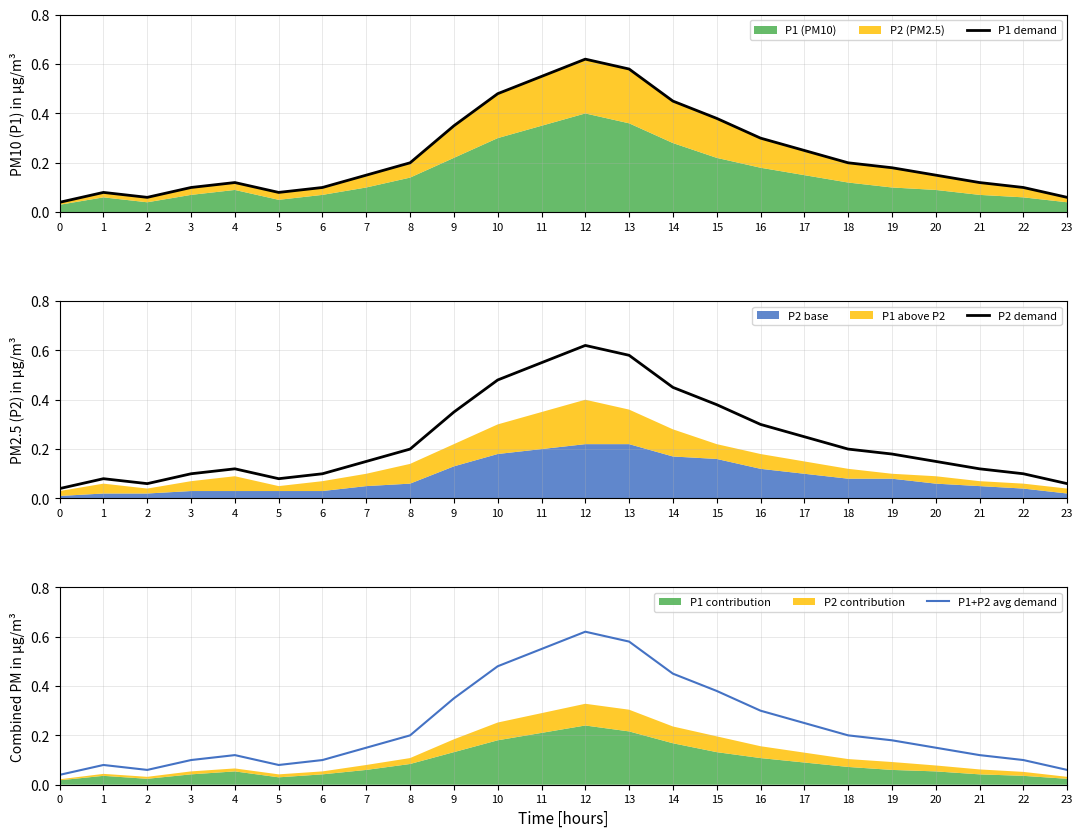

Rank the categories by P1 demand value from lowest to highest.

0, 2, 23, 1, 5, 3, 6, 22, 4, 21, 7, 20, 19, 8, 18, 17, 16, 9, 15, 14, 10, 11, 13, 12